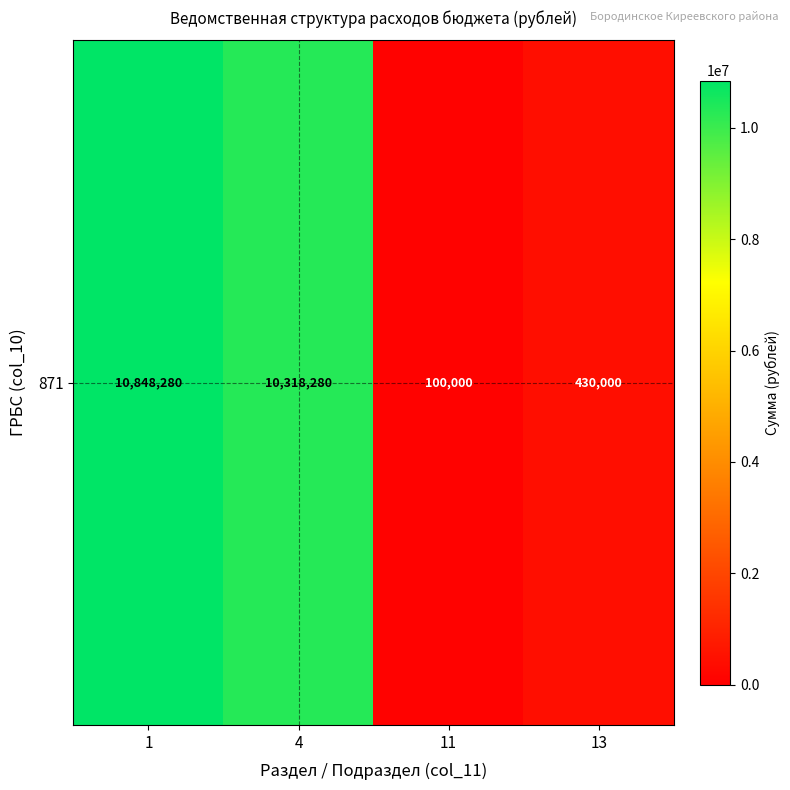

Approximately how many times larger is the value at 11 compared to 13?

0.2